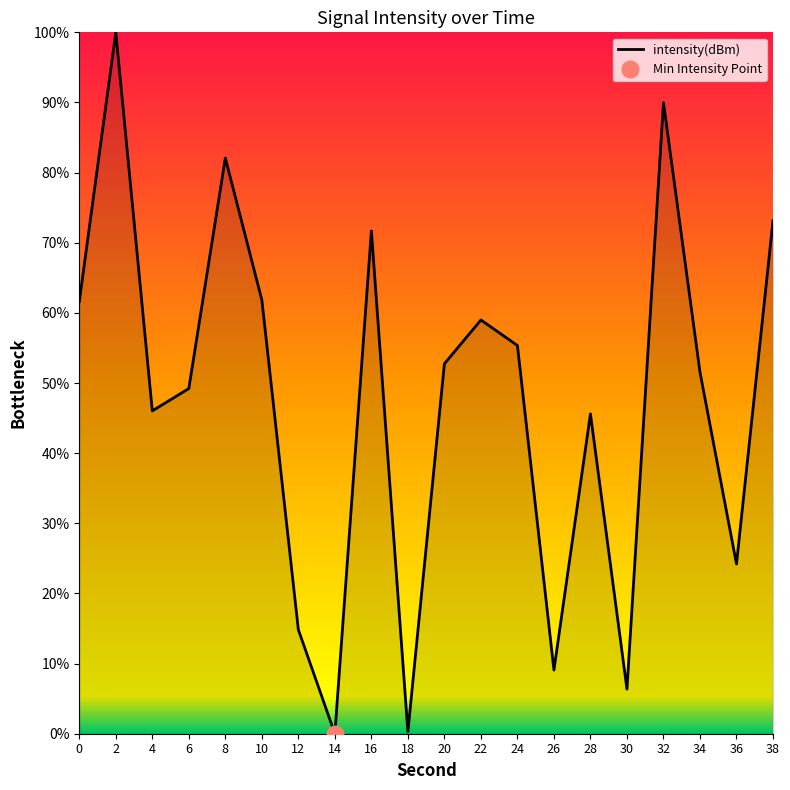

What is the difference between the maximum and second lowest values?

99.7